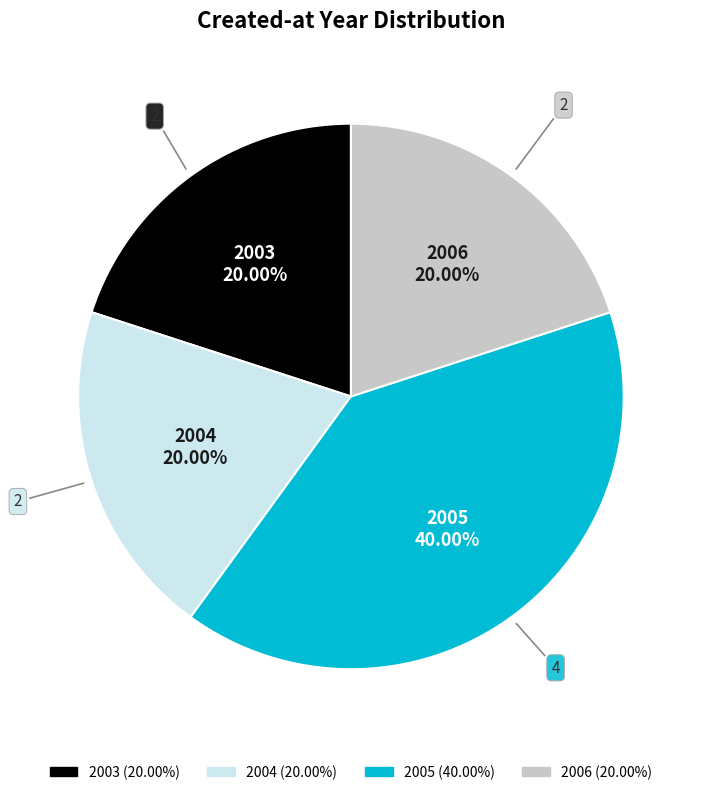

Is there a majority slice in this chart?

No